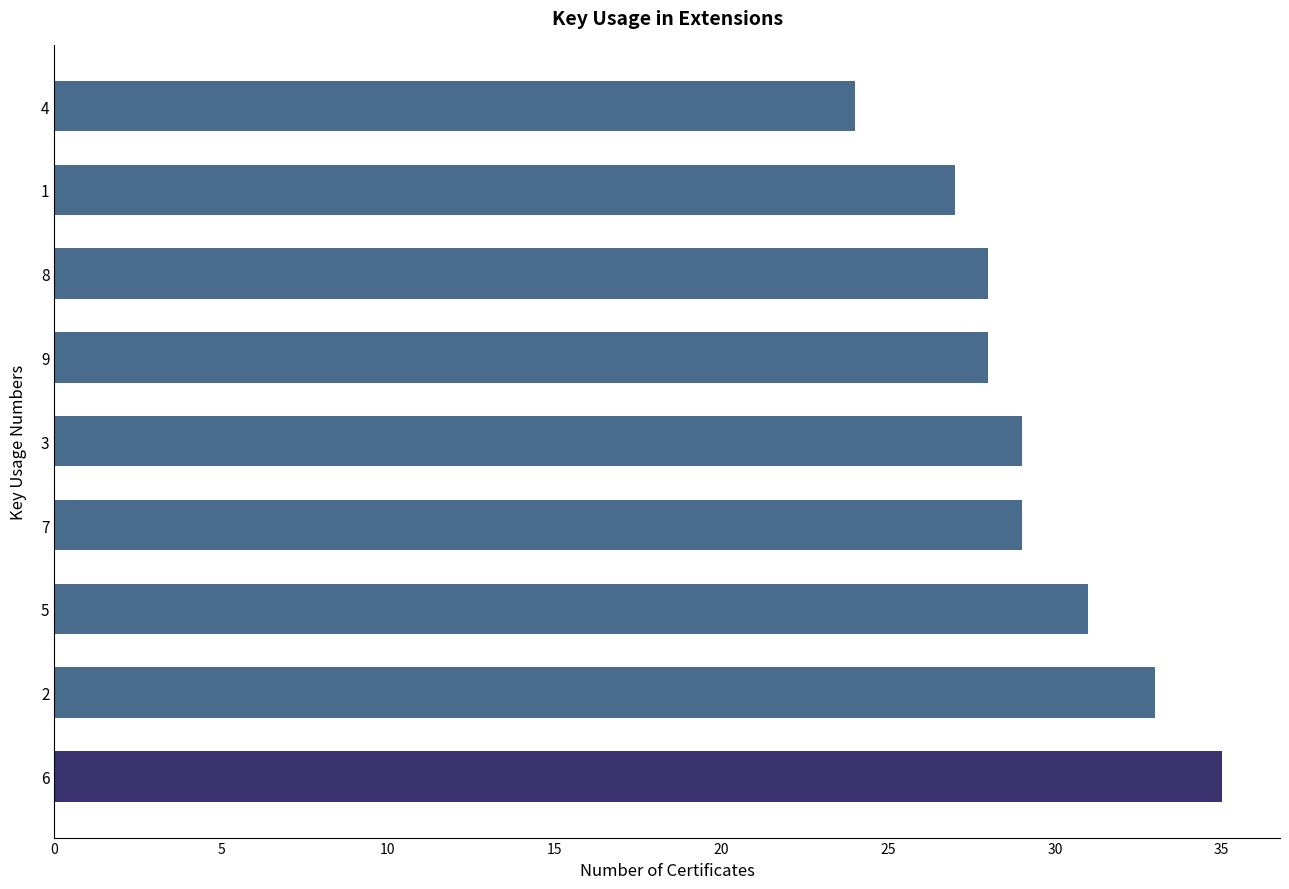

What is the greatest value displayed?

35